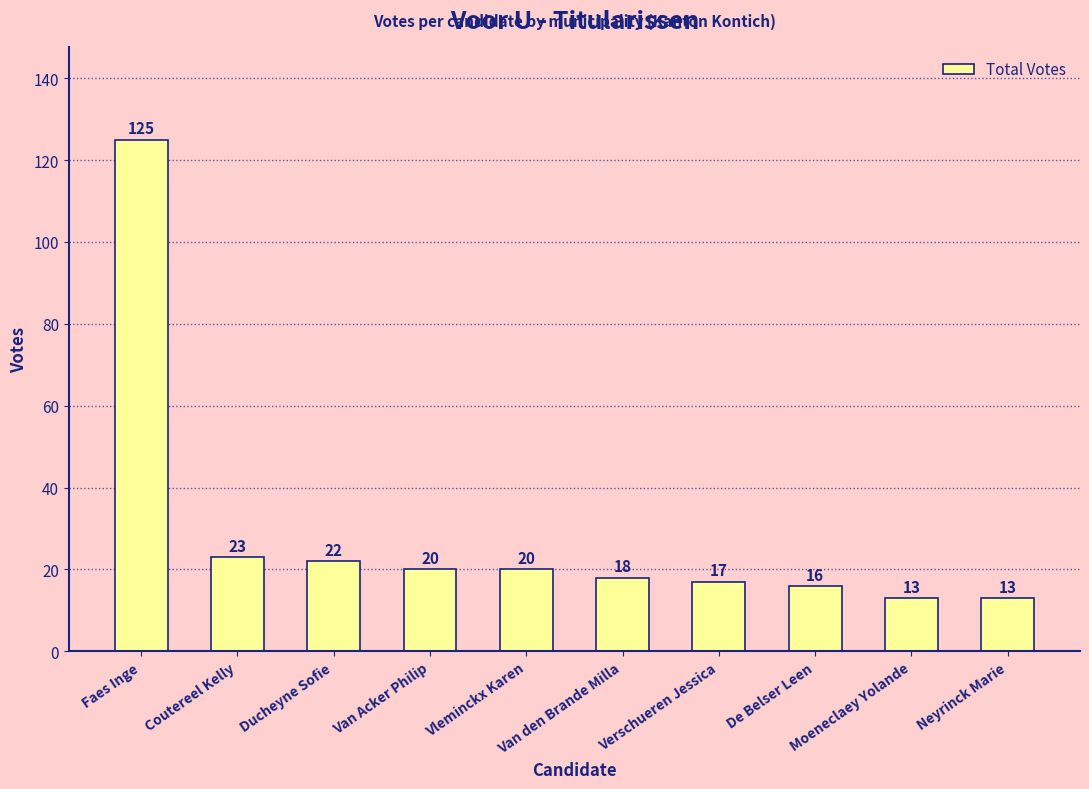

True or false: the data shows 20 at Vleminckx Karen.

True